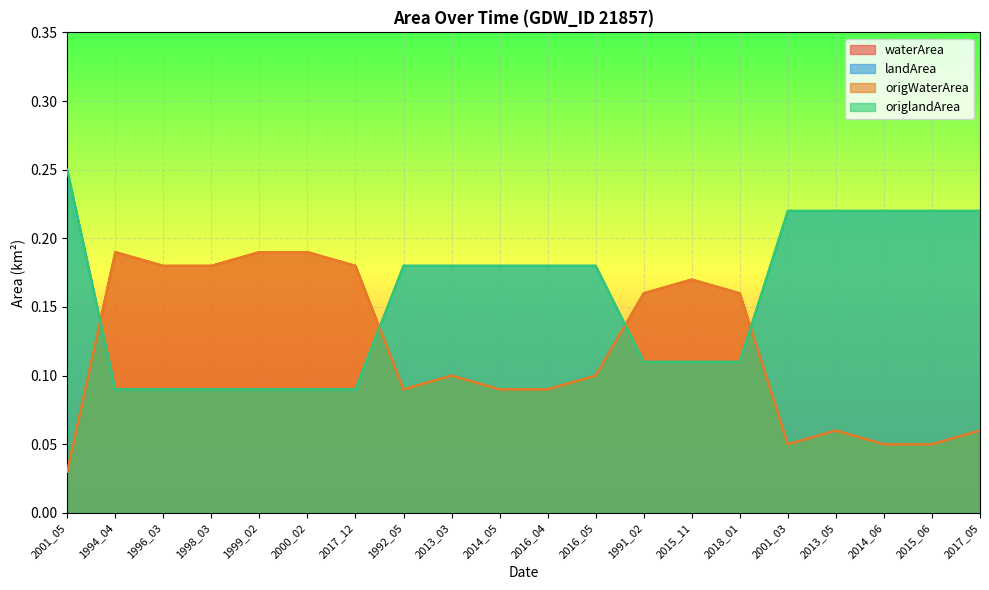

Between 1999_02 and 2017_12, which series saw the biggest shift?

waterArea